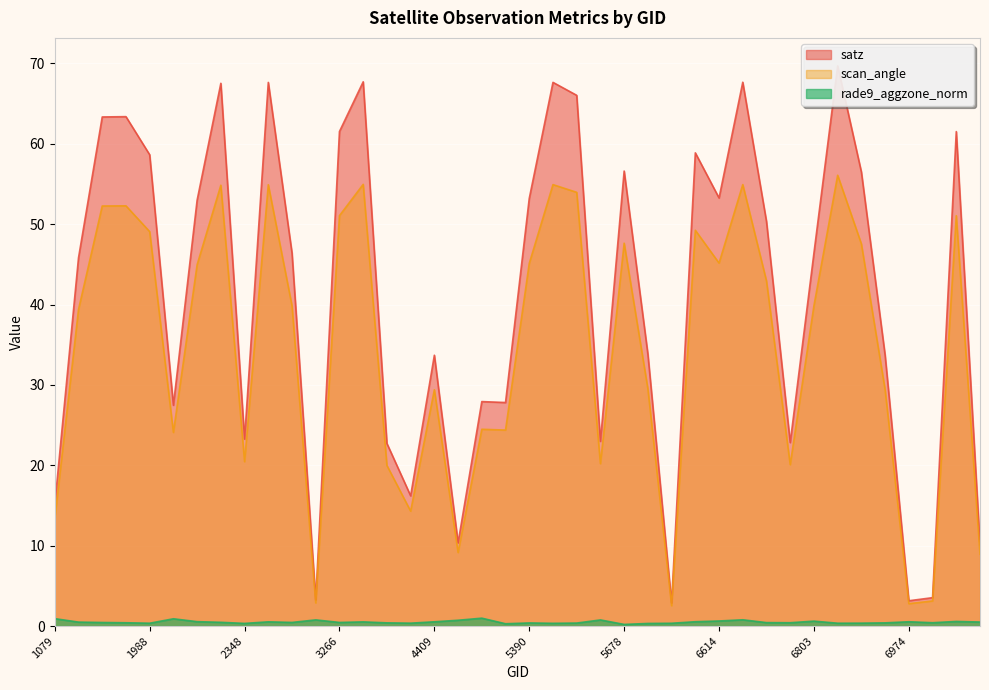

Reading left to right, list all the values displayed in this chart.

satz: 15.1	45.8	63.3	63.4	58.6	27.5	53.0	67.5	23.3	67.6	46.4	3.3	61.5	67.7	22.7	16.2	33.7	10.4	27.9	27.8	53.2	67.6	66.0	23.0	56.6	33.8	2.9	58.9	53.3	67.7	50.3	22.8	46.4	69.7	56.5	33.7	3.1	3.5	61.5	10.1
scan_angle: 13.3	39.4	52.3	52.3	49.1	24.1	45.0	54.8	20.5	54.9	39.8	2.9	51.1	55.0	20.0	14.3	29.4	9.2	24.5	24.4	45.1	54.9	54.0	20.2	47.6	29.5	2.5	49.2	45.2	54.9	42.9	20.1	39.9	56.1	47.5	29.4	2.8	3.1	51.1	8.9
rade9_aggzone_norm: 0.9	0.5	0.4	0.4	0.4	0.9	0.5	0.5	0.3	0.5	0.5	0.8	0.5	0.5	0.4	0.4	0.5	0.7	1.0	0.3	0.4	0.3	0.4	0.8	0.2	0.3	0.3	0.5	0.6	0.8	0.4	0.4	0.6	0.4	0.4	0.4	0.5	0.4	0.6	0.5